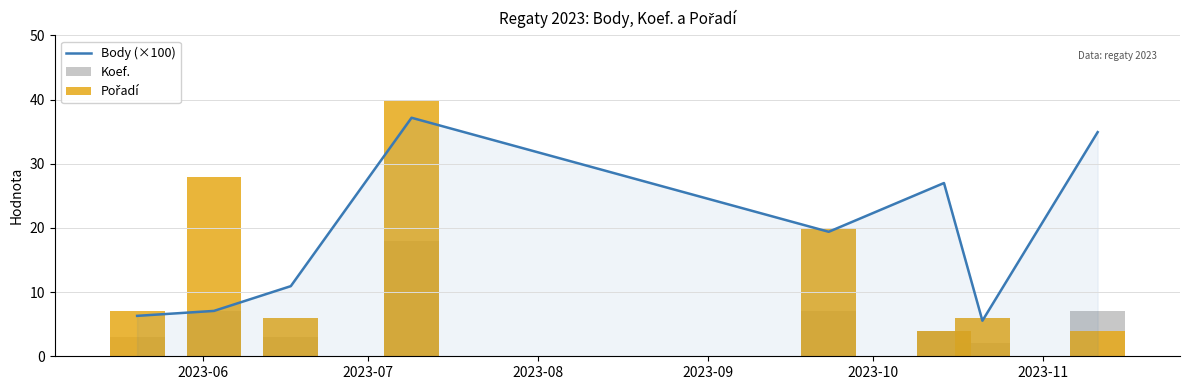

What is the highest value of the Body (×100) series?

37.2